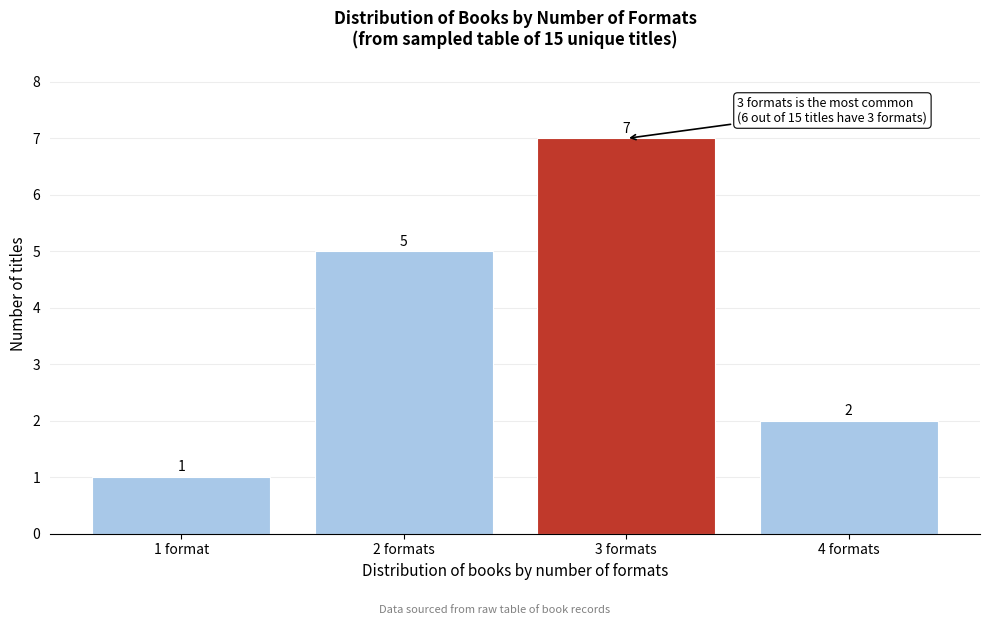

Reading left to right, list all the values displayed in this chart.

1 format=1	2 formats=5	3 formats=7	4 formats=2